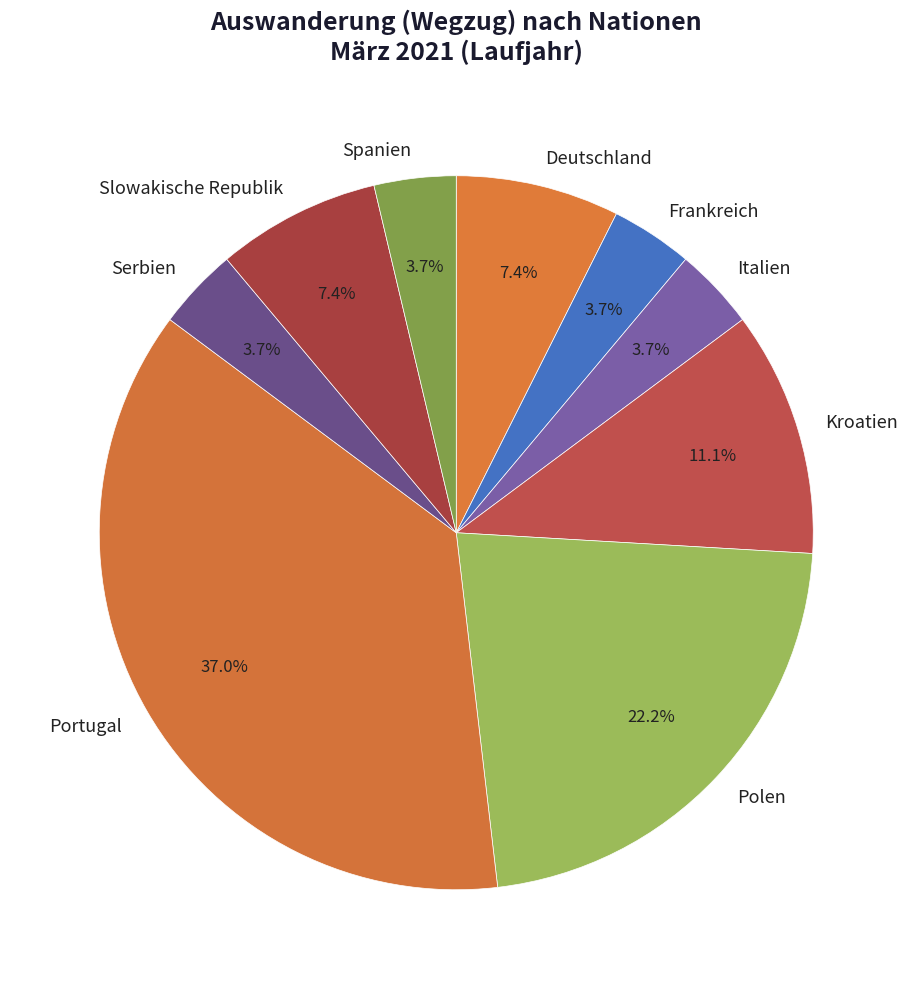

Which category has the biggest portion of the pie?

Portugal